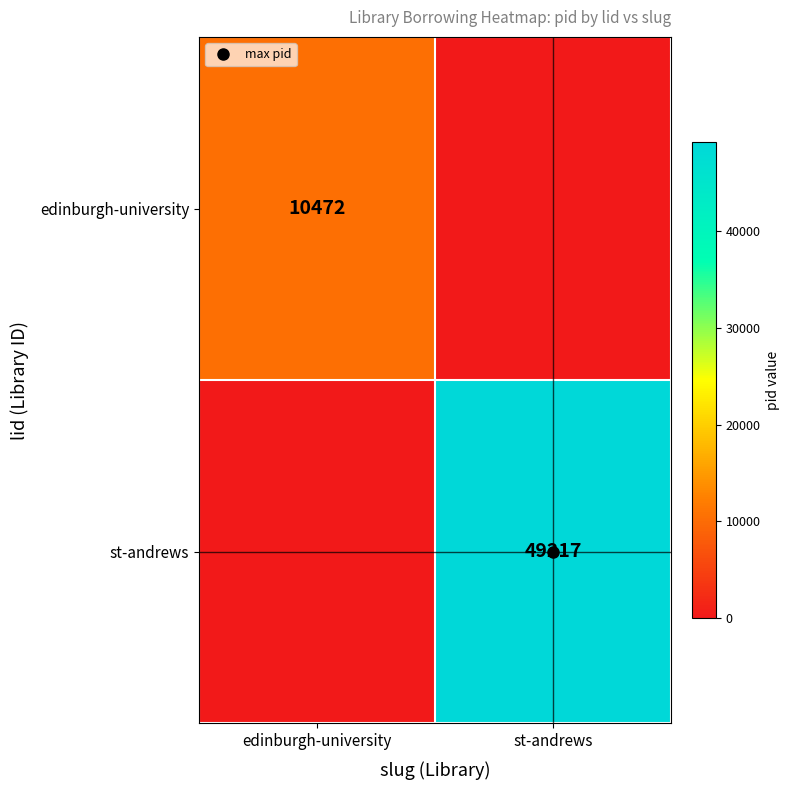

Count the edinburgh-university values in the range 0 to 10472.

2